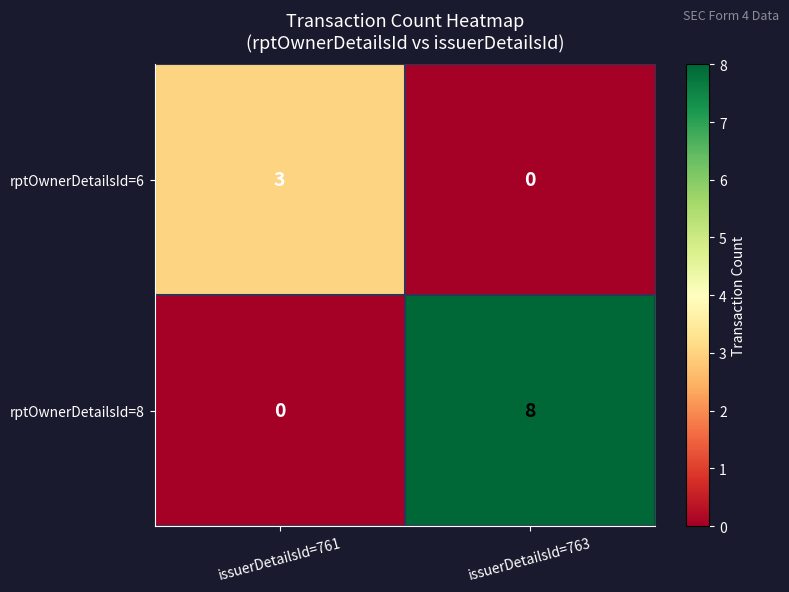

At which category is the sum across all series the highest?

issuerDetailsId=763